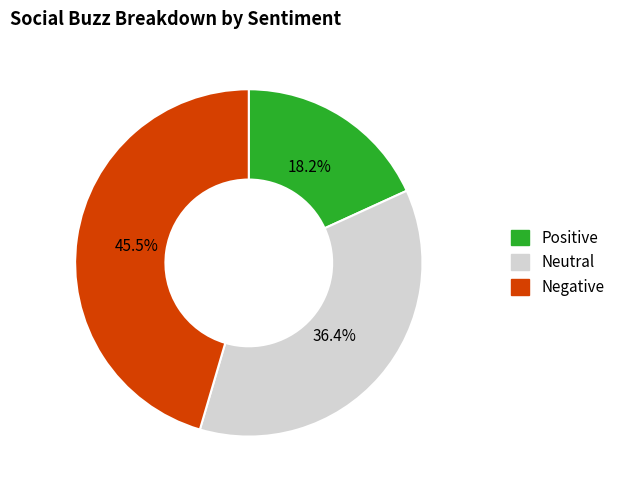

Does any single category account for the majority?

No